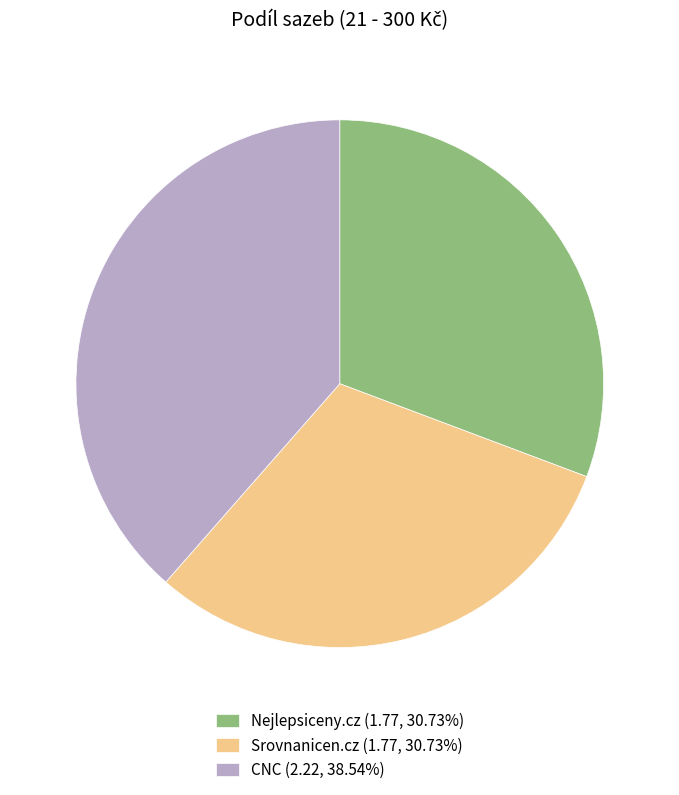

Approximately how many times larger is the value at Srovnanicen.cz (1.77, 30.73%) compared to CNC (2.22, 38.54%)?

0.8